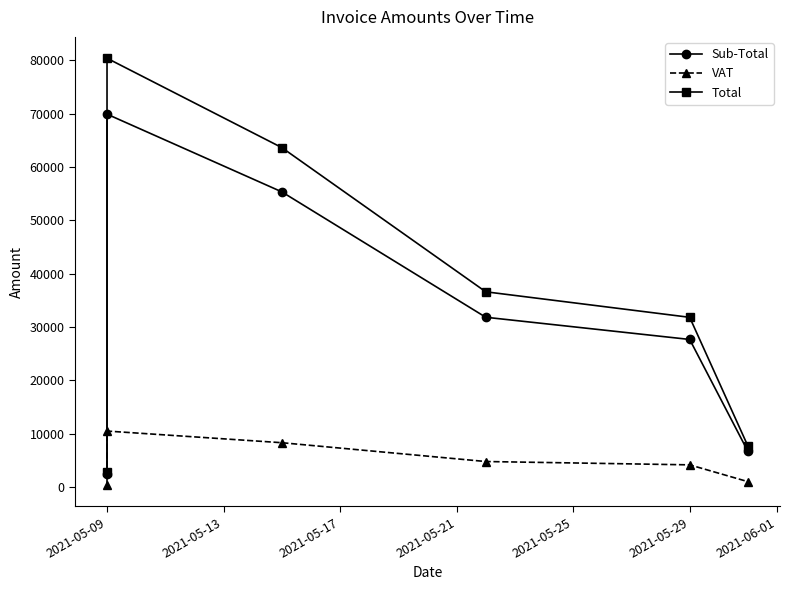

The value of Total at 2021-05-21 is 36597.8. True or false?

True